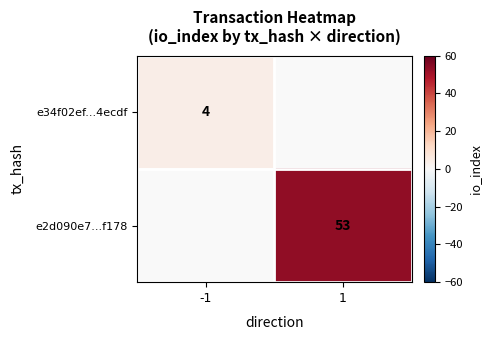

True or false: e2d090e7...f178 has a value of 53 at 1.

True